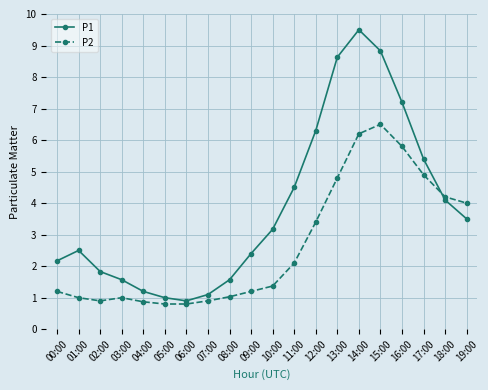

What is the label of the 20th point from the left?

19:00